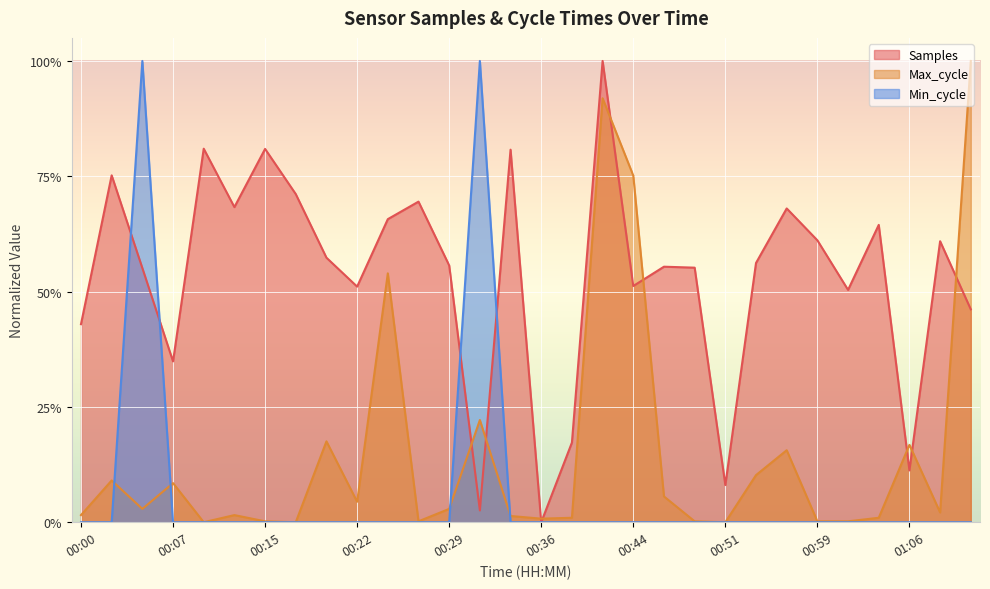

At 00:49, list the series in order from largest to smallest.

Samples, Max_cycle, Min_cycle